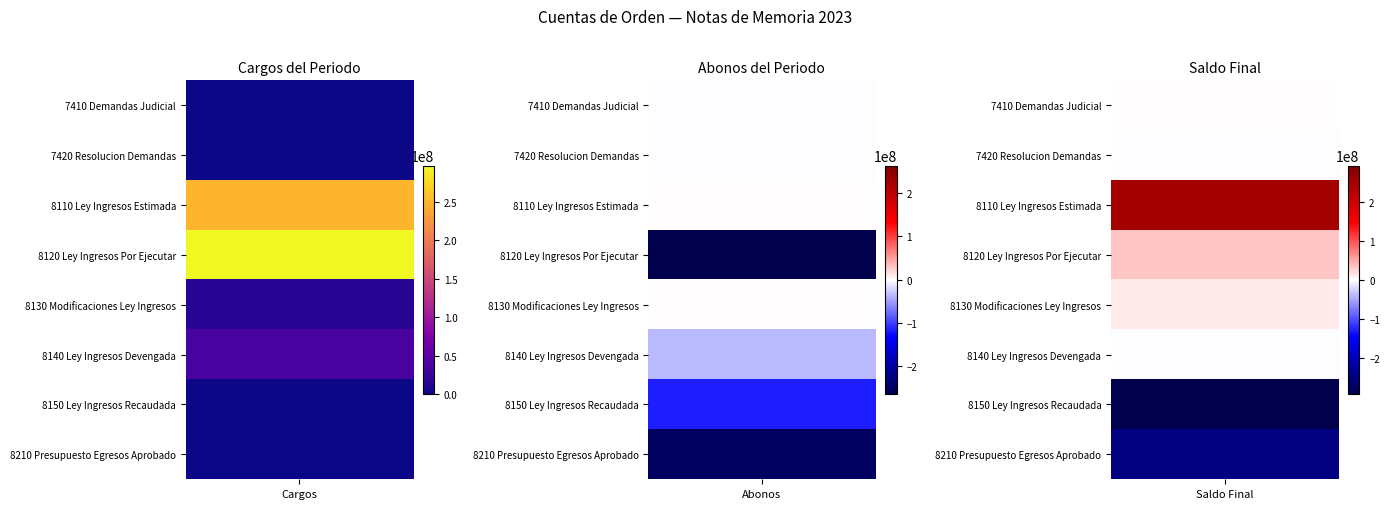

Reading left to right, extract all data points from this chart.

7410: 0=0.0	1=40.0	2=-1.0	3=39.0
7420: 0=0.0	1=1.0	2=-40.0	3=-39.0
8110: 0=0.0	1=248911500.0	2=0.0	3=248911500.0
8120: 0=0.0	1=296833023.9	2=-263743582.3	3=33089441.5
8130: 0=0.0	1=13549863.1	2=0.0	3=13549863.1
8140: 0=0.0	1=34719762.5	2=-36491013.7	3=-1771251.2
8150: 0=0.0	1=-177128696.2	2=-116650857.2	3=-293779553.4
8210: 0=0.0	1=0.0	2=-248911500.0	3=-248911500.0